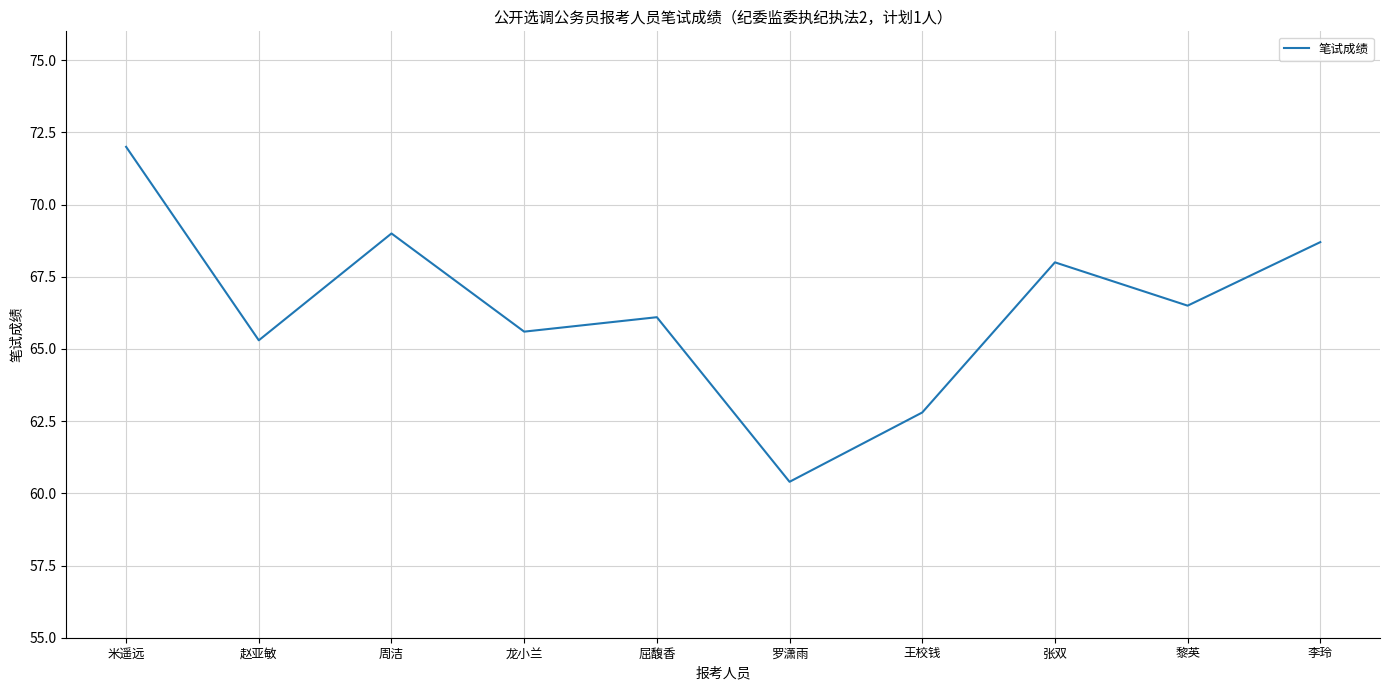

Reading left to right, transcribe all the data shown in this chart.

72.0	65.3	69.0	65.6	66.1	60.4	62.8	68.0	66.5	68.7